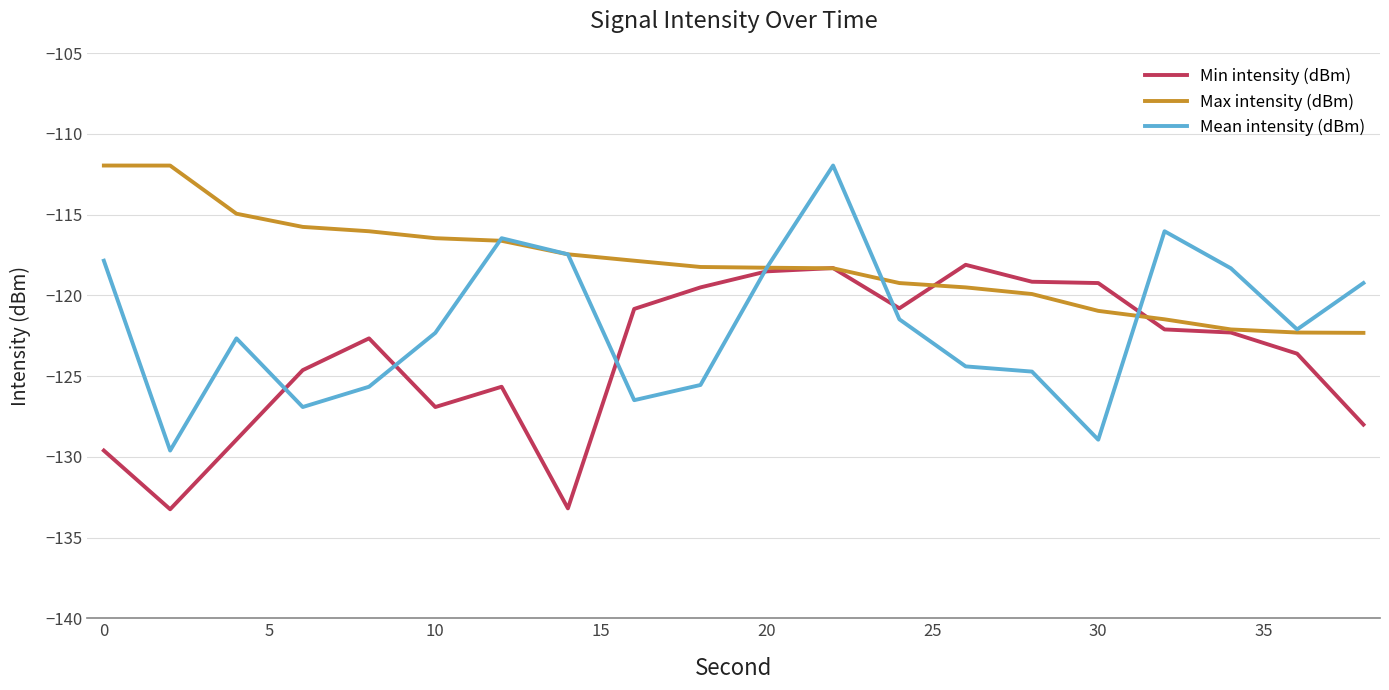

Rank the series by their average value, from highest to lowest.

Max intensity (dBm), Mean intensity (dBm), Min intensity (dBm)